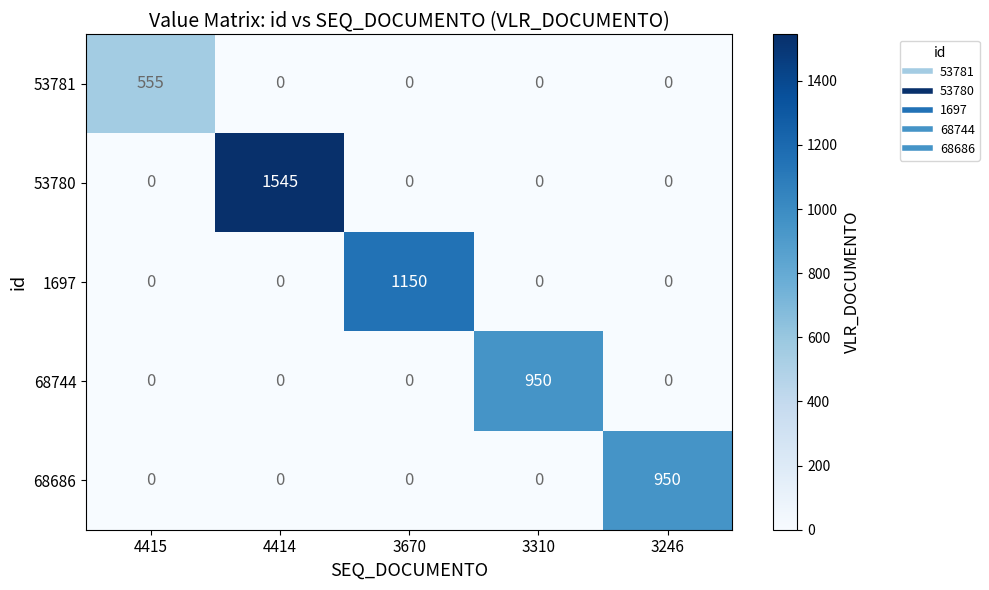

Which series has the largest range (max minus min)?

53780